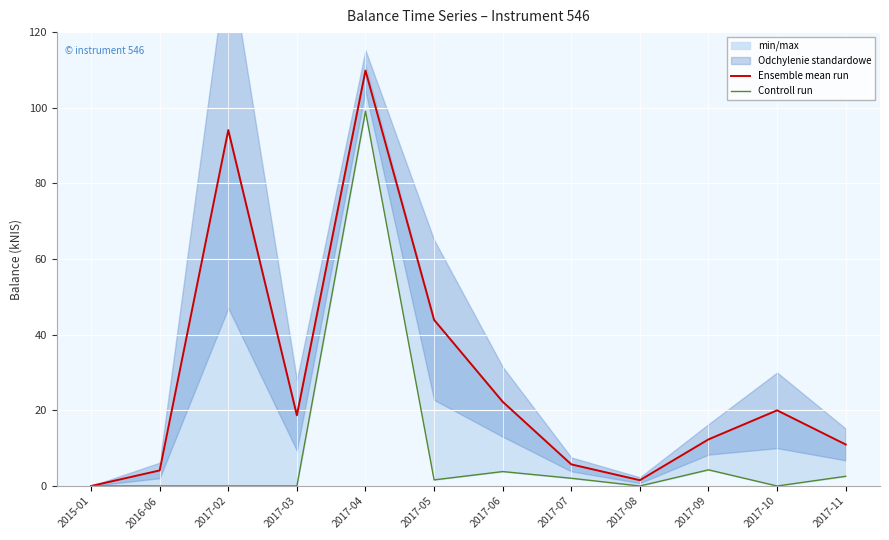

Rank the categories by Ensemble mean run value from highest to lowest.

2017-04, 2017-02, 2017-05, 2017-06, 2017-10, 2017-03, 2017-09, 2017-11, 2017-07, 2016-06, 2017-08, 2015-01